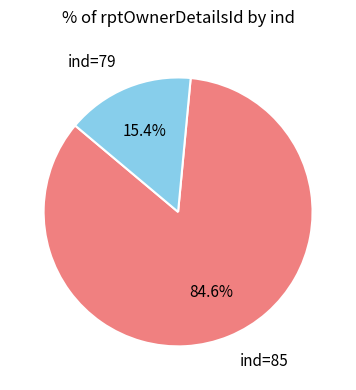

Is there a majority slice in this chart?

Yes